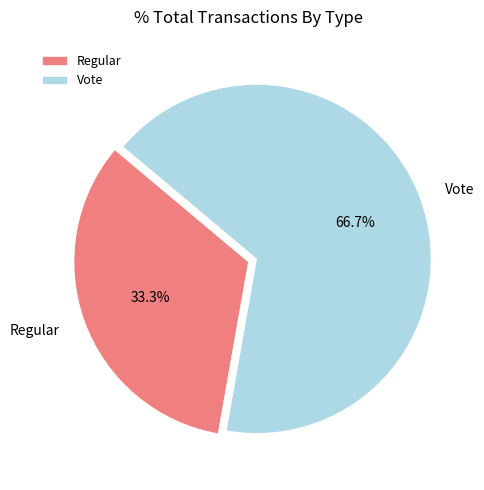

Between Vote and Regular, which is larger?

Vote